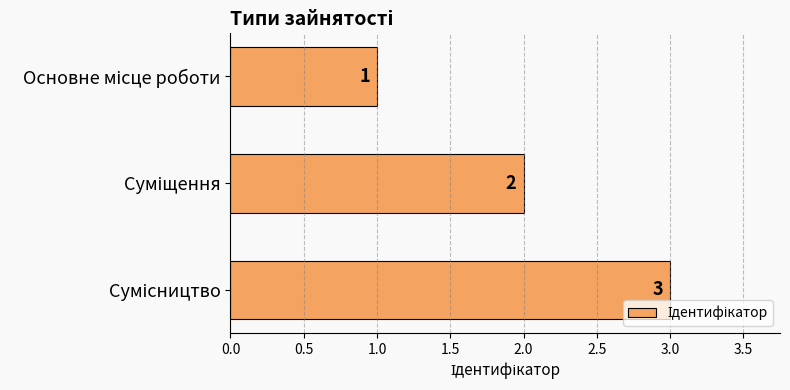

How many series are shown in this chart?

1